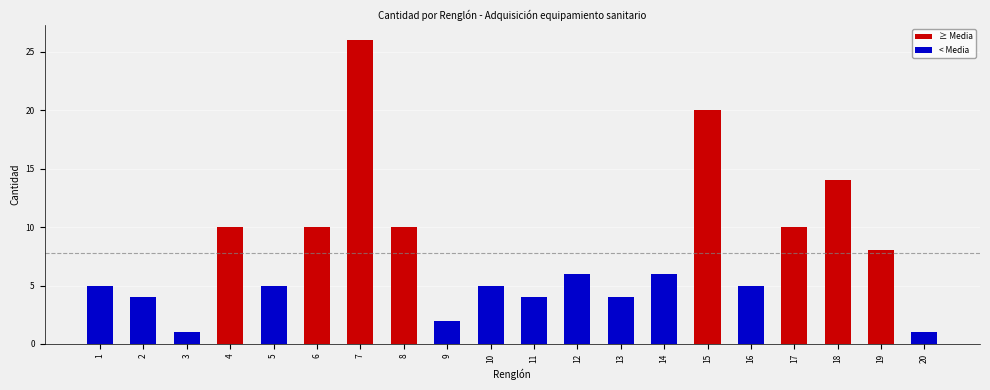

Reading left to right, list all the values displayed in this chart.

5	4	1	10	5	10	26	10	2	5	4	6	4	6	20	5	10	14	8	1